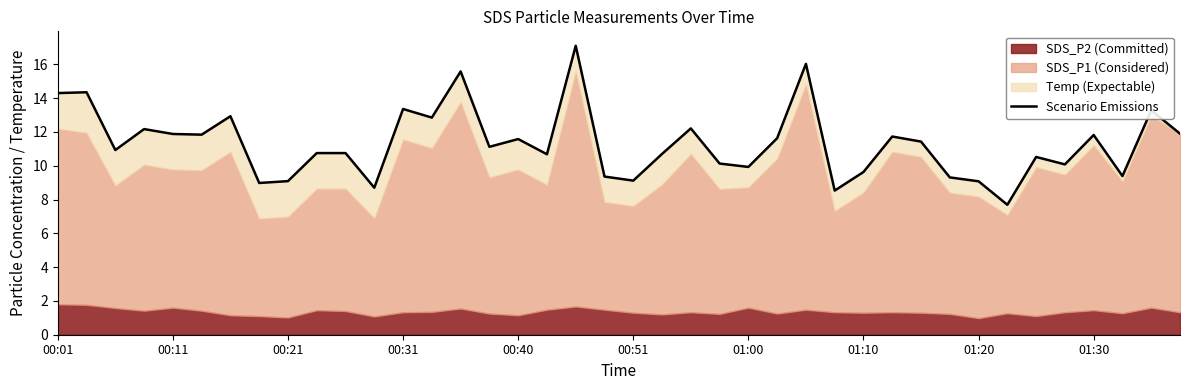

What is the difference between the maximum and minimum values?

9.4